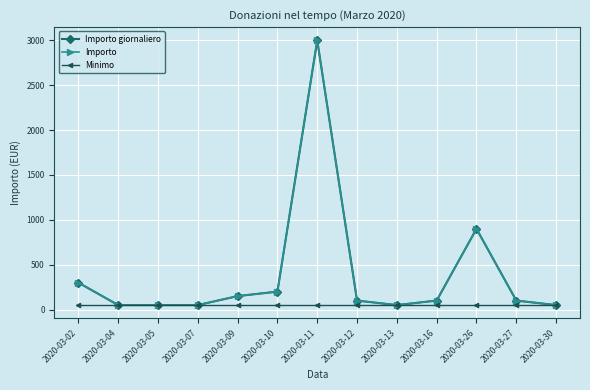

Is this an area chart (filled region under the line)?

No